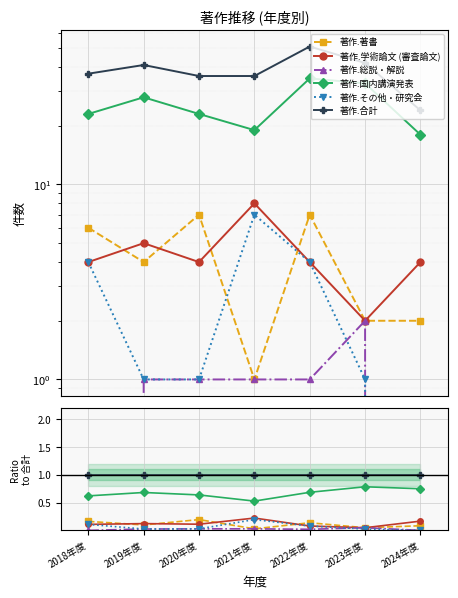

What position from the left is 2020年度?

3